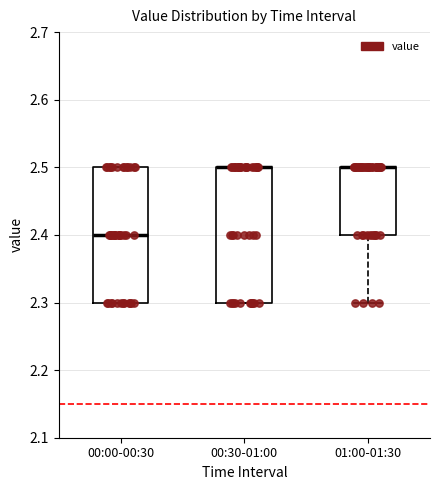

Where is the lower edge of the box for 01:00-01:30 on the y-axis? The values are not printed on the chart, so give them approximately, as read against the axis.

2.4